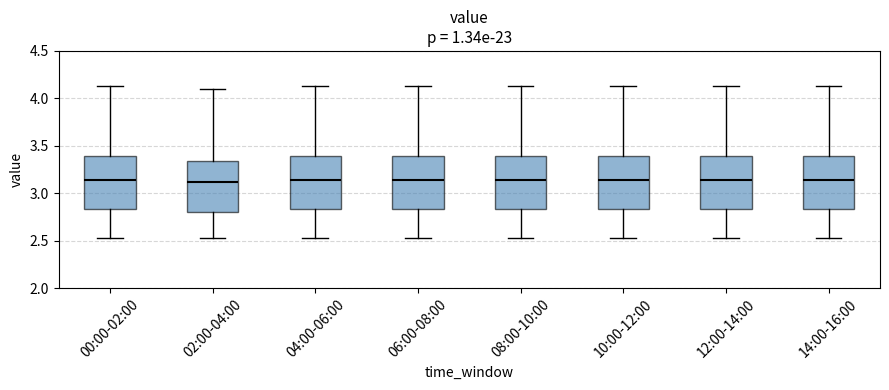

Where does the median line of the box for 08:00-10:00 sit on the y-axis? The values are not printed on the chart, so give them approximately, as read against the axis.

3.15